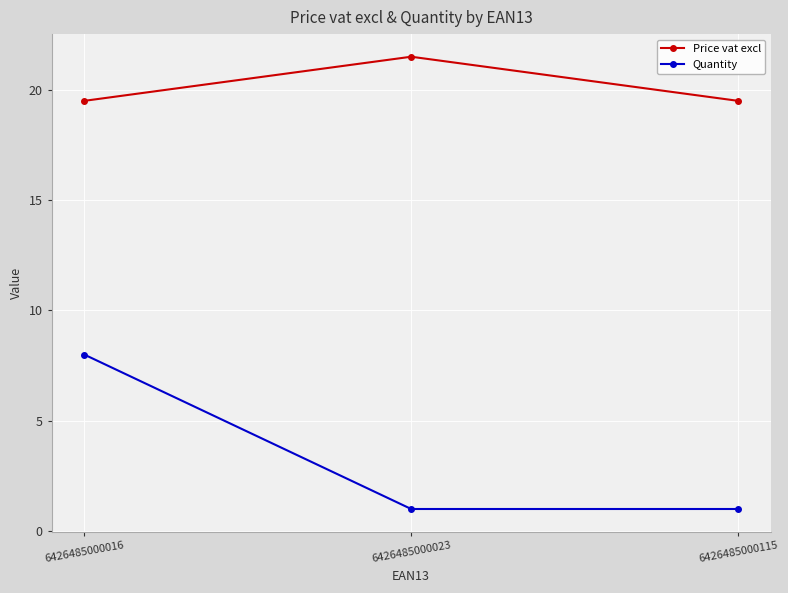

At which label does Quantity reach its peak?

6426485000016